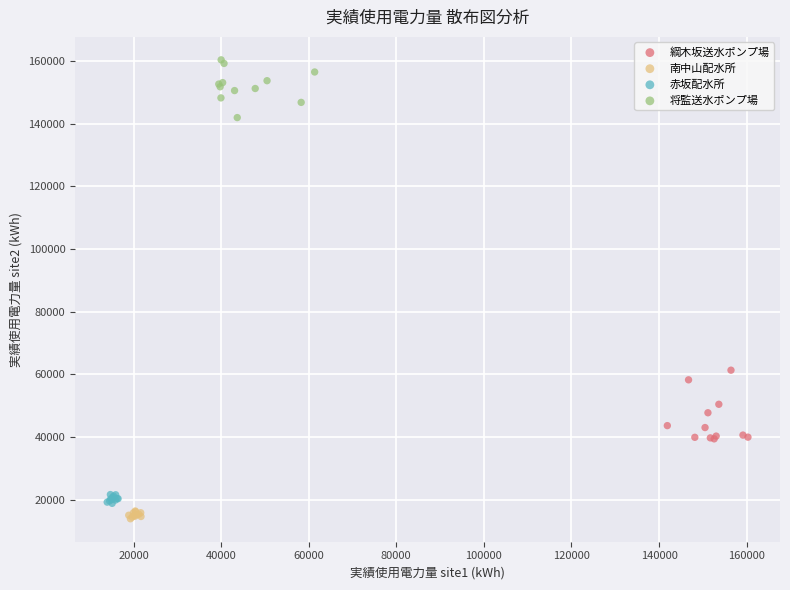

Which series reaches the maximum Y coordinate?

将監送水ポンプ場